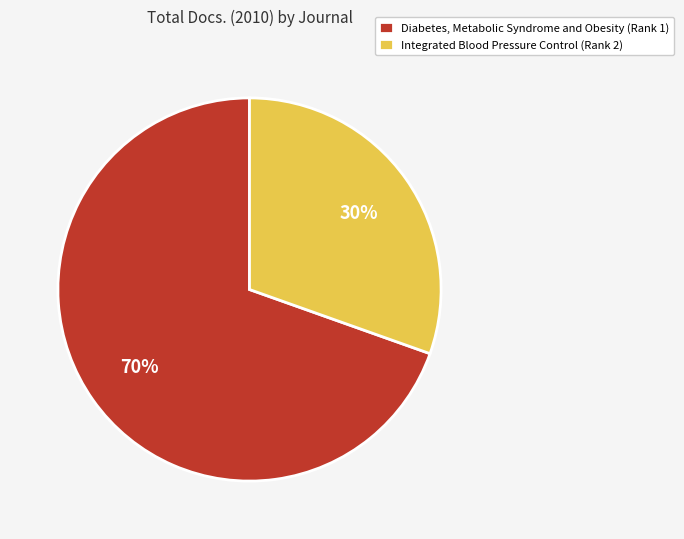

Count the number of slices in the pie.

2